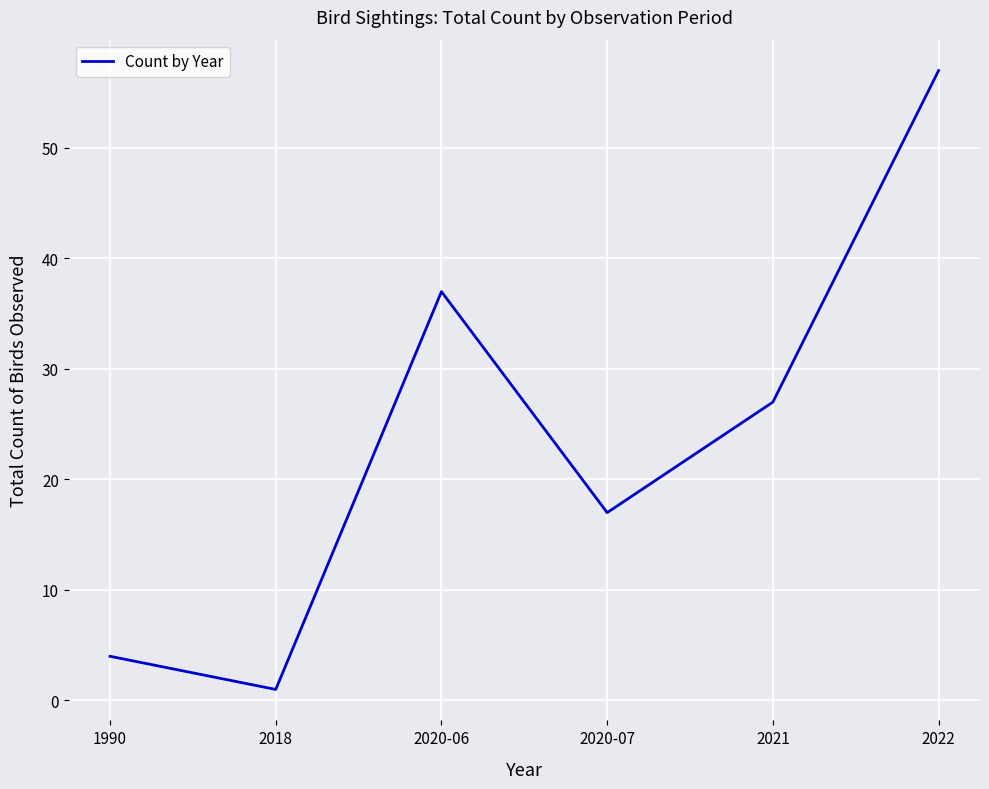

At which category does the data reach its first local peak?

2020-06